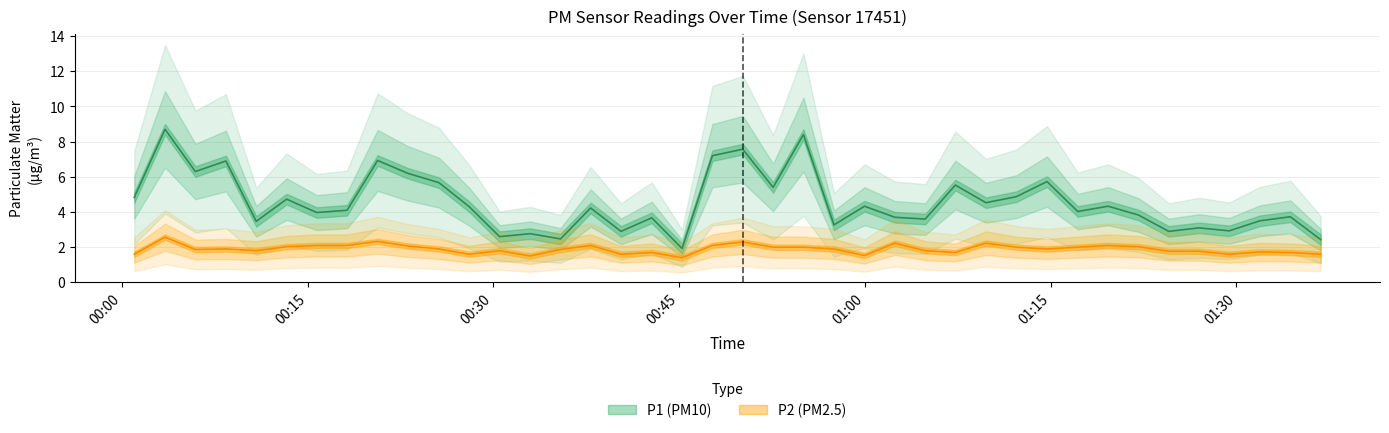

How many values in the P1 series are below 4?

18